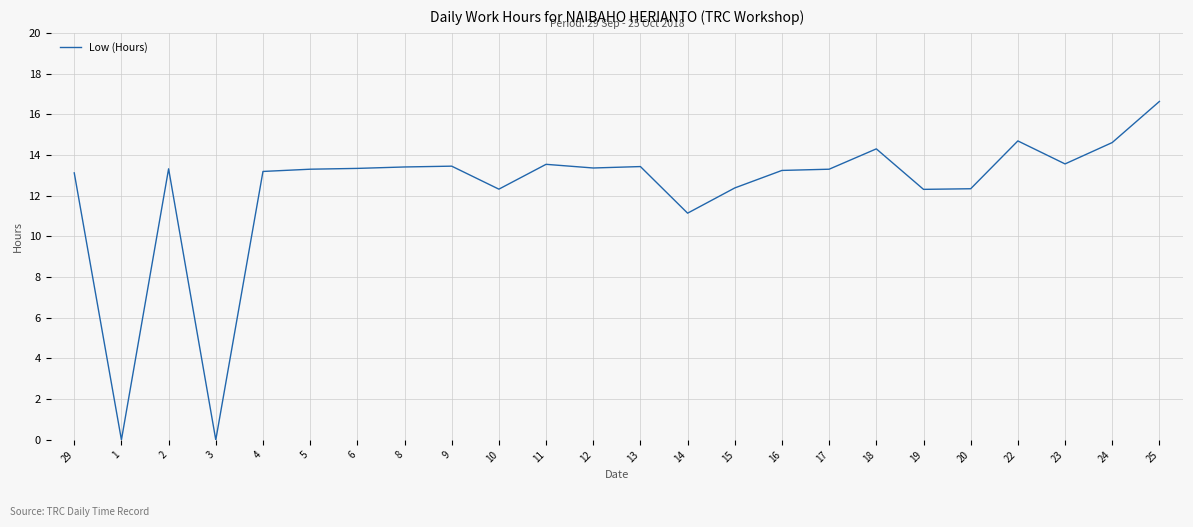

What is the difference between the maximum and minimum values?

16.6